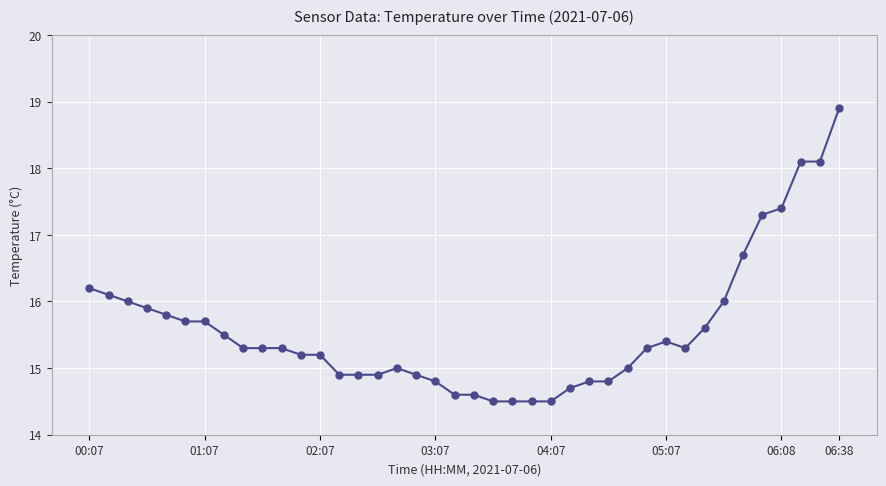

What is the value of the 28th point from the left?

14.8